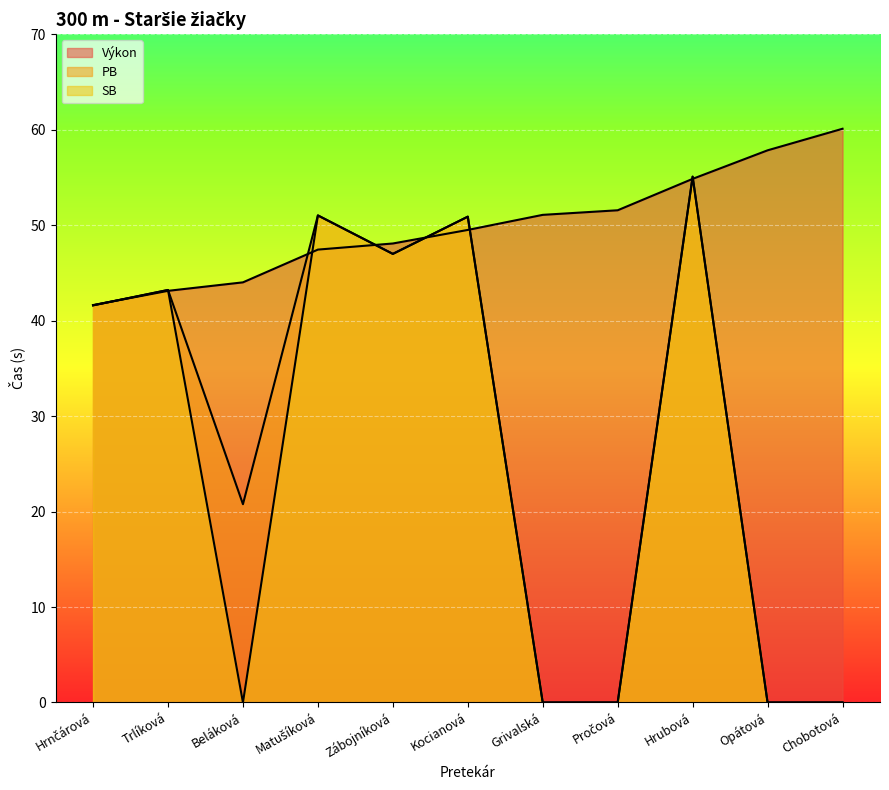

How many lines are shown in the chart?

3